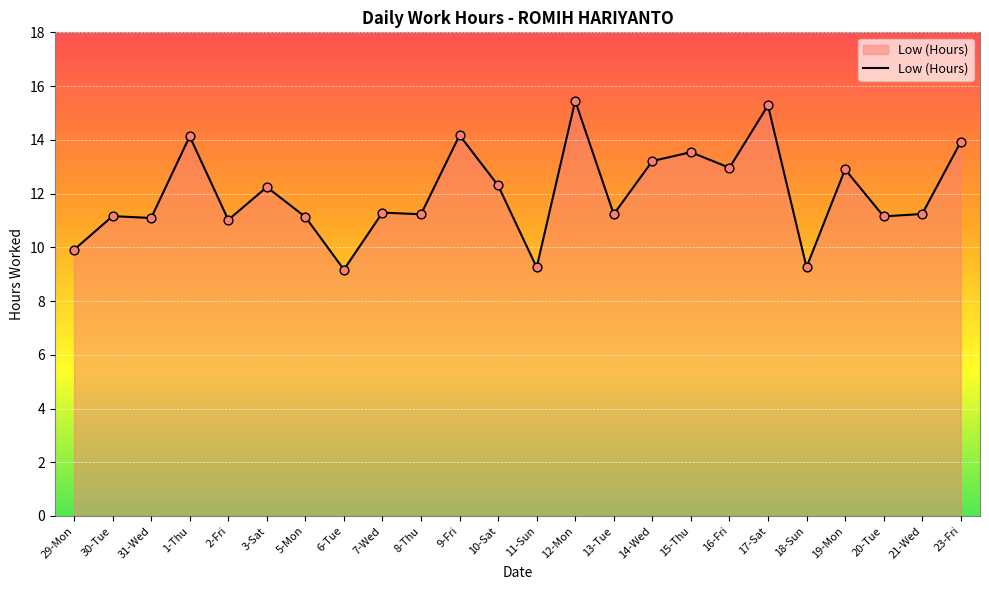

Between 7-Wed and 18-Sun, which is larger?

7-Wed